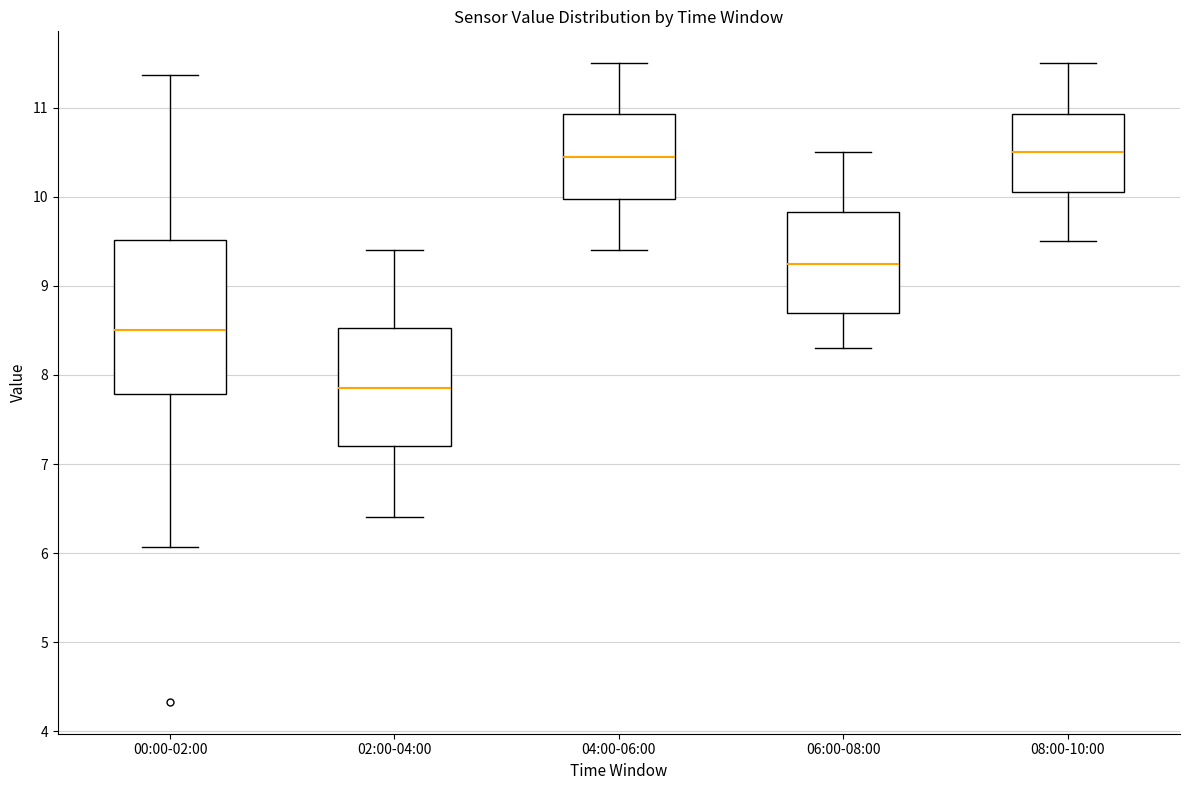

Reading left to right, read every box against the y-axis: the position of its median line, the range the box covers, and the ends of its whiskers. The values are not printed on the chart, so give them approximately, as read against the axis.

00:00-02:00: median 8.5, box 7.8 to 9.5, whiskers 6.1 to 11.4
02:00-04:00: median 7.9, box 7.2 to 8.5, whiskers 6.4 to 9.4
04:00-06:00: median 10.5, box 10.0 to 10.9, whiskers 9.4 to 11.5
06:00-08:00: median 9.3, box 8.7 to 9.8, whiskers 8.3 to 10.5
08:00-10:00: median 10.5, box 10.1 to 10.9, whiskers 9.5 to 11.5